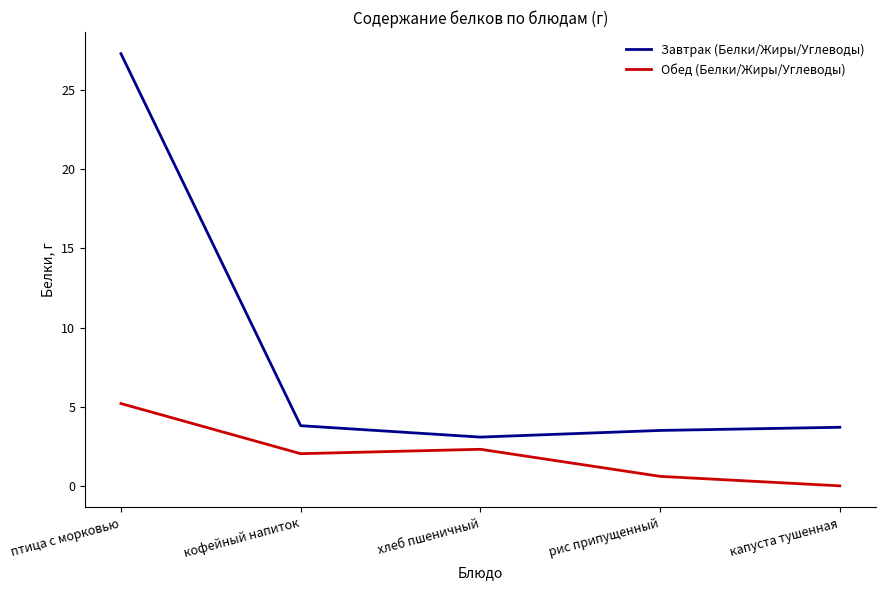

What is the difference between the second highest and second lowest values in the Завтрак (Белки/Жиры/Углеводы) series?

0.3